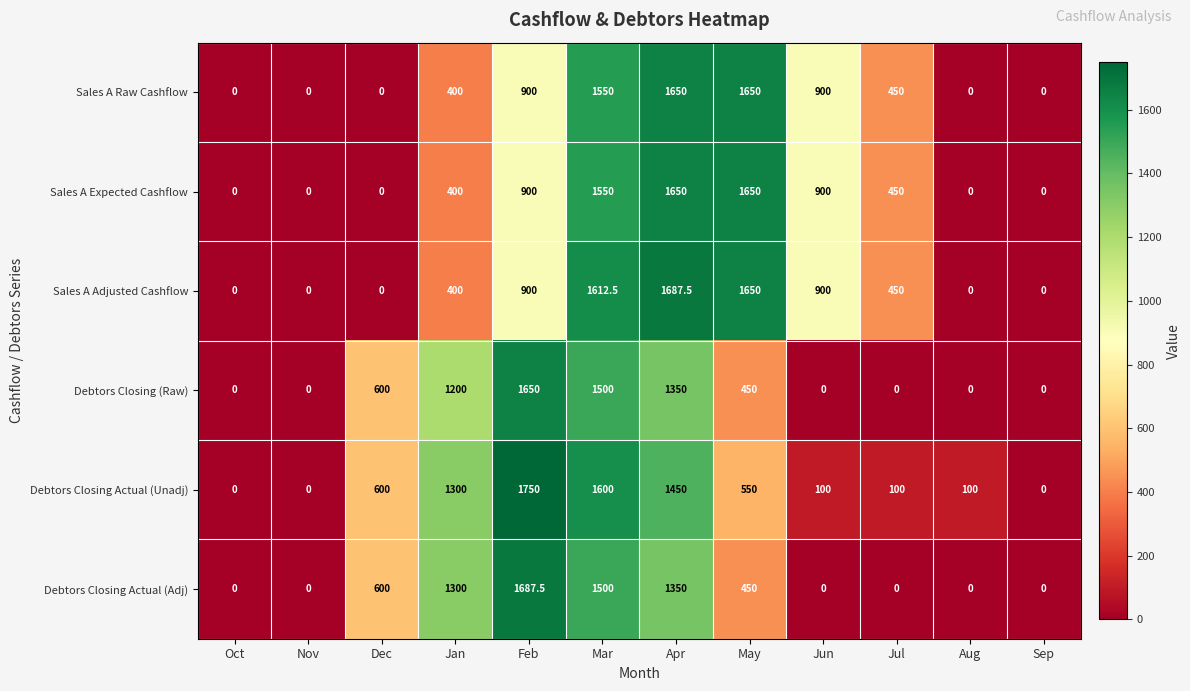

What is the maximum value shown in the chart?

1750.0